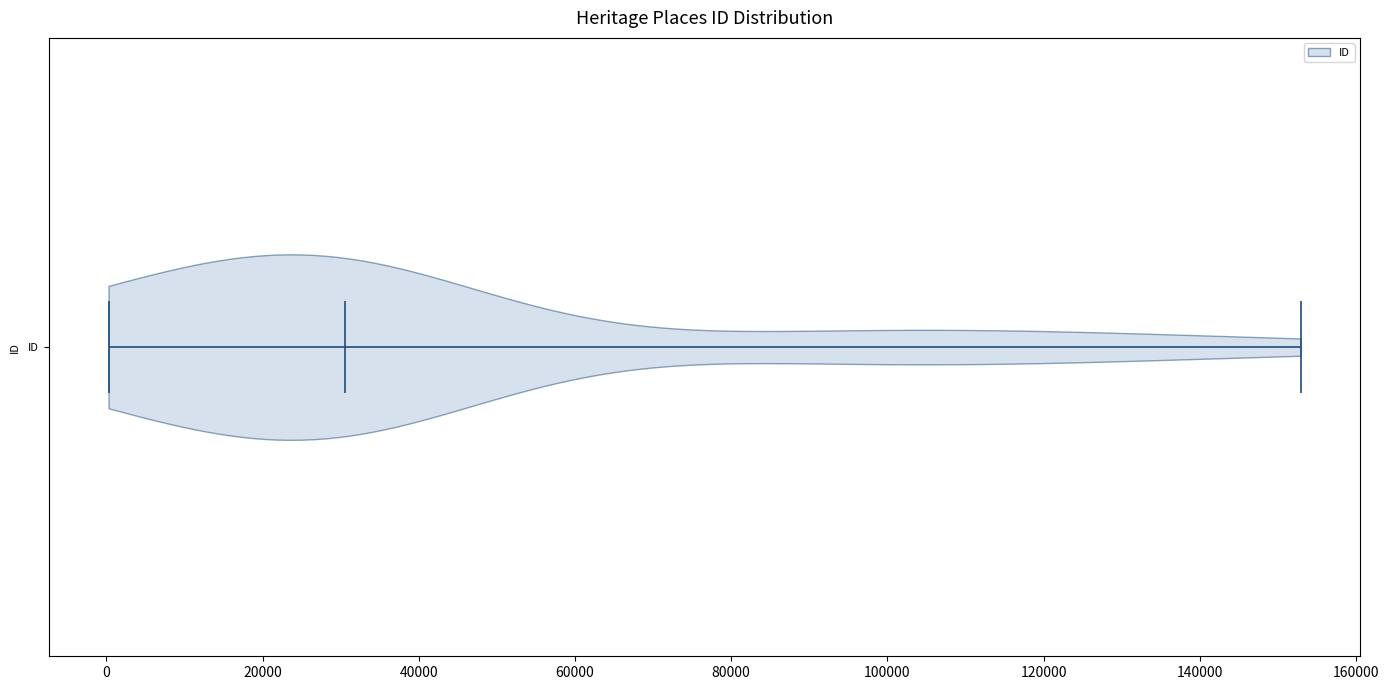

Read this violin plot against the x-axis: where its median line is, and the lowest and highest points the violin reaches. The values are not printed on the chart, so give them approximately, as read against the axis.

median line 30000, lowest point 0, highest point 152000